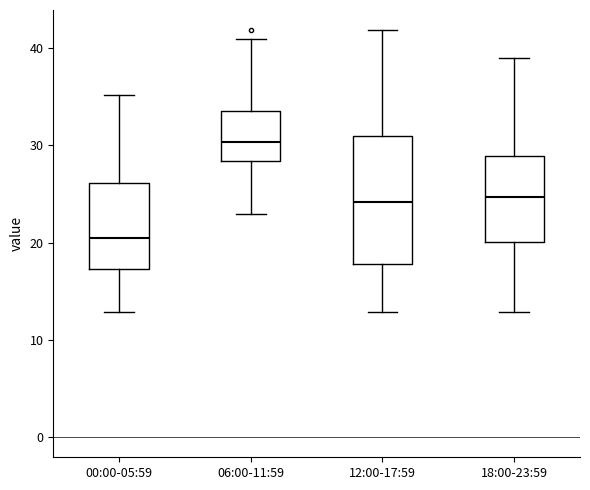

Reading left to right, read every box against the y-axis: the position of its median line, the range the box covers, and the ends of its whiskers. The values are not printed on the chart, so give them approximately, as read against the axis.

00:00-05:59: median 20, box 17 to 26, whiskers 13 to 35
06:00-11:59: median 30, box 28 to 33, whiskers 23 to 41
12:00-17:59: median 24, box 18 to 31, whiskers 13 to 42
18:00-23:59: median 25, box 20 to 29, whiskers 13 to 39